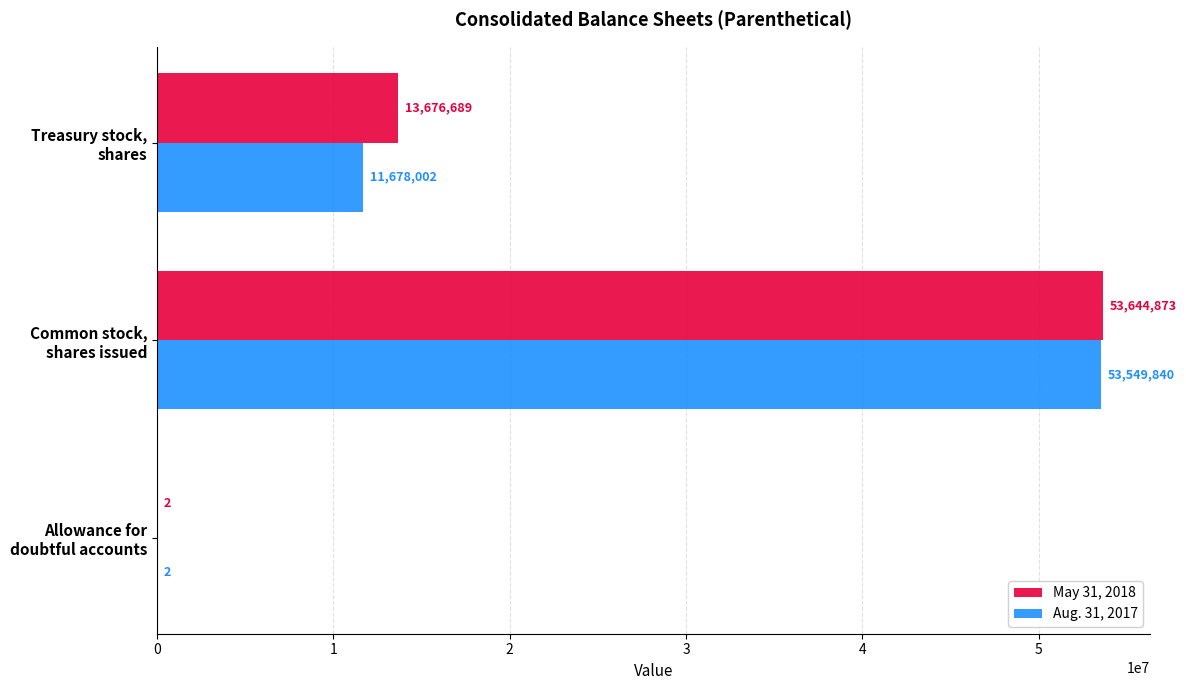

What is the highest value of the Aug. 31, 2017 series?

53549840.0